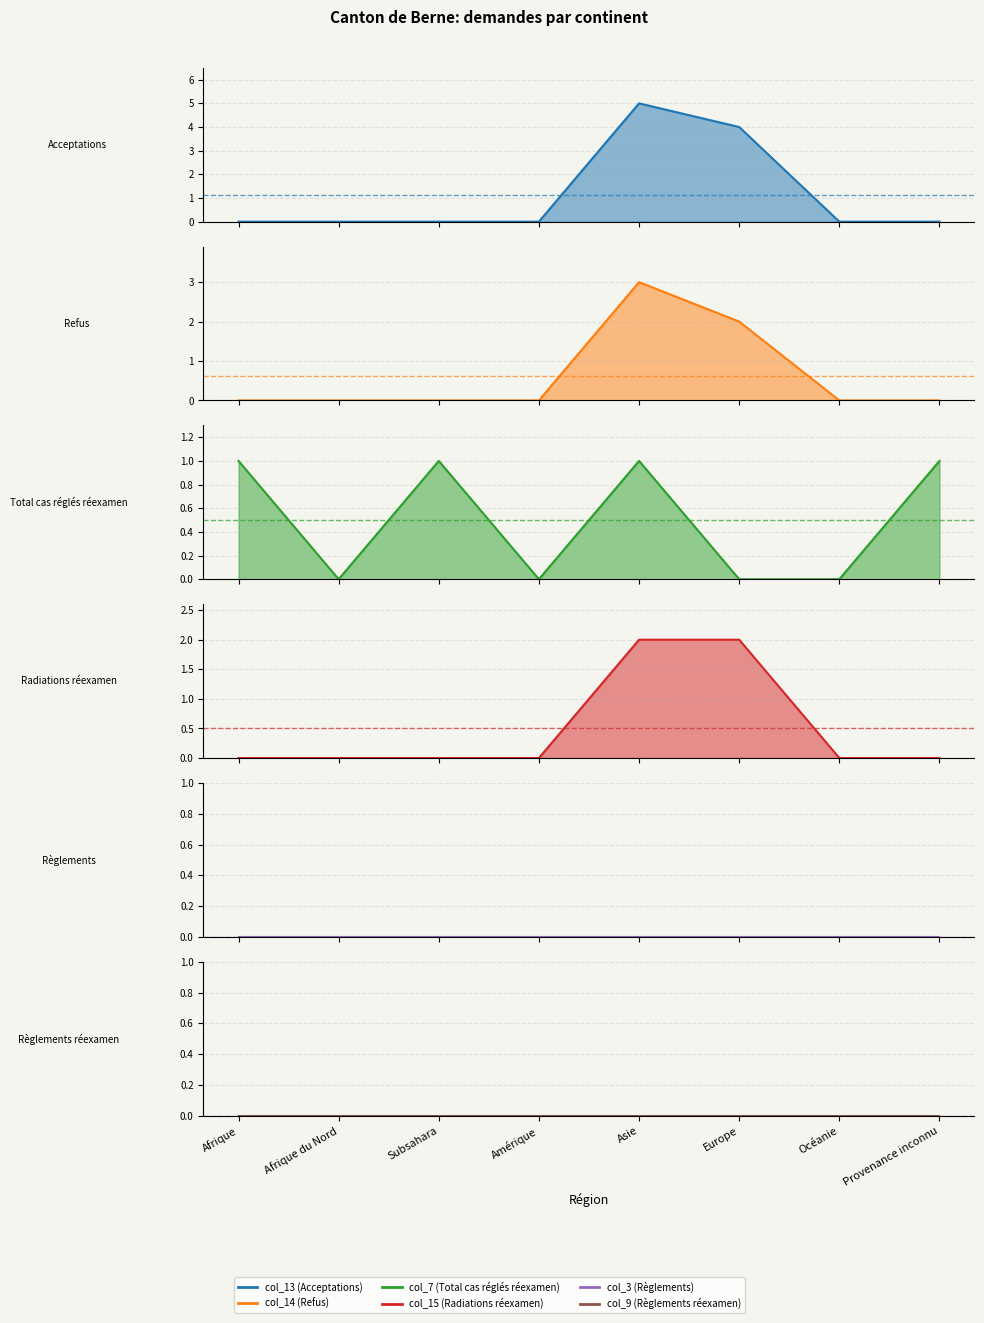

Between Afrique and Asie, which series saw the biggest shift?

col_13 (Acceptations)